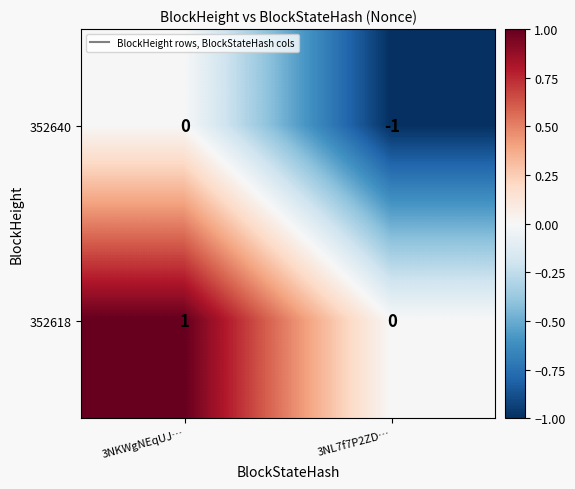

At which label is 352618 closest to 0?

3NL7f7P2ZD…